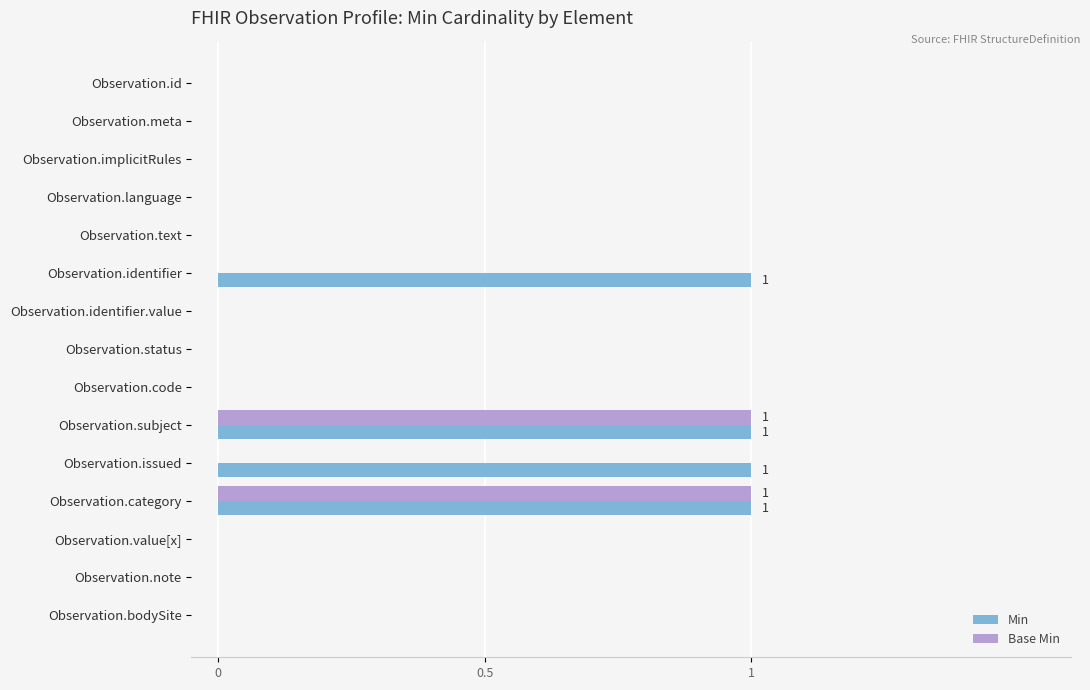

What is the sum of all Min values?

4